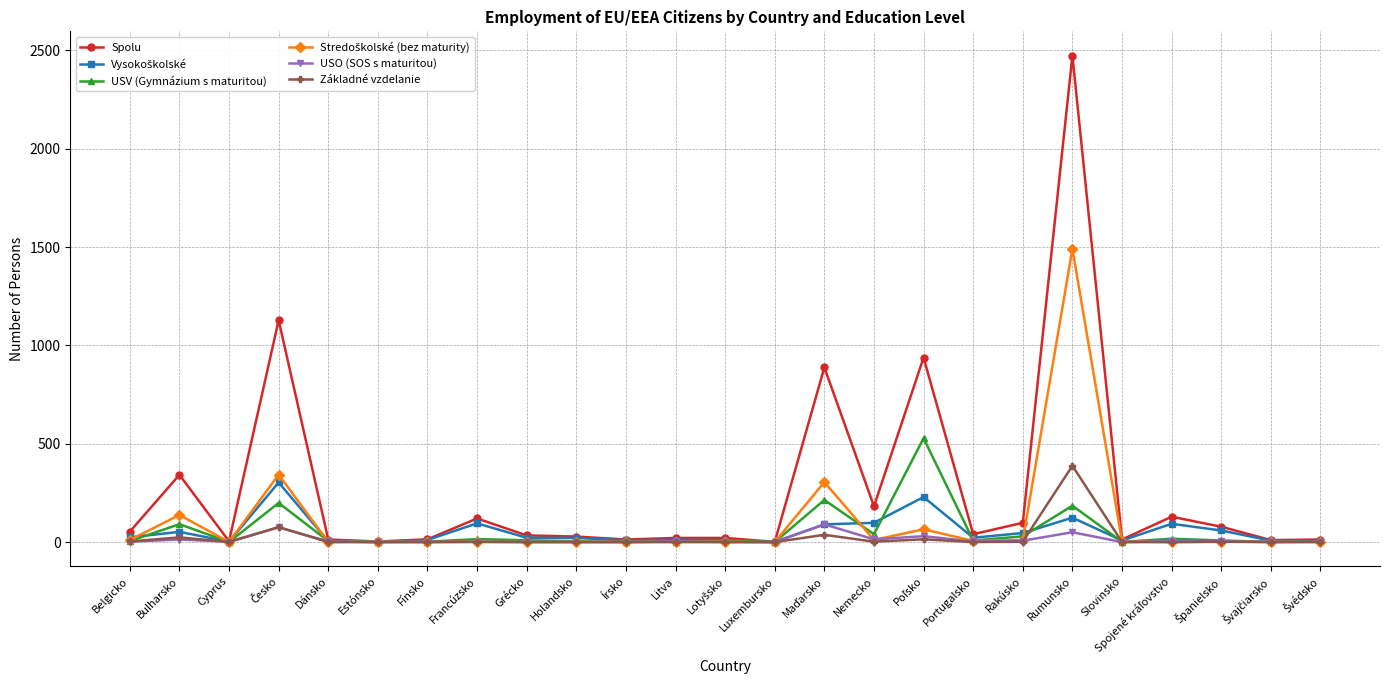

Which series has the largest total across all categories?

Spolu